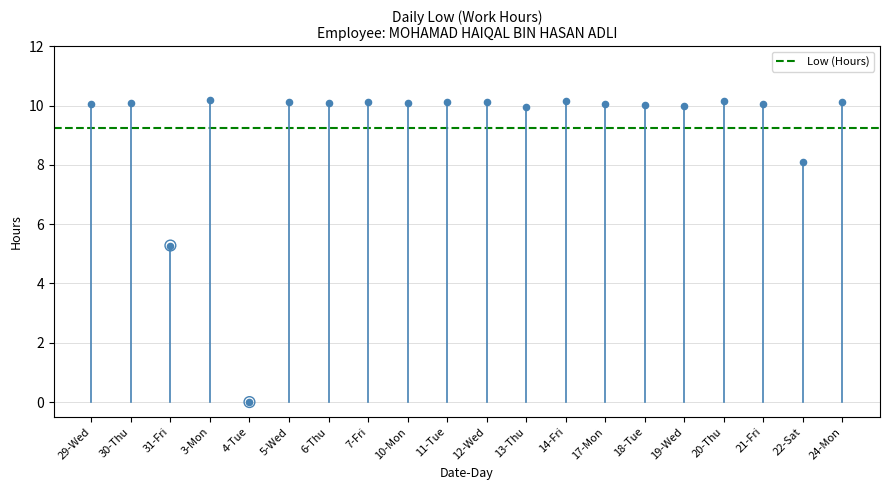

Between 30-Thu and 29-Wed, which is larger?

30-Thu